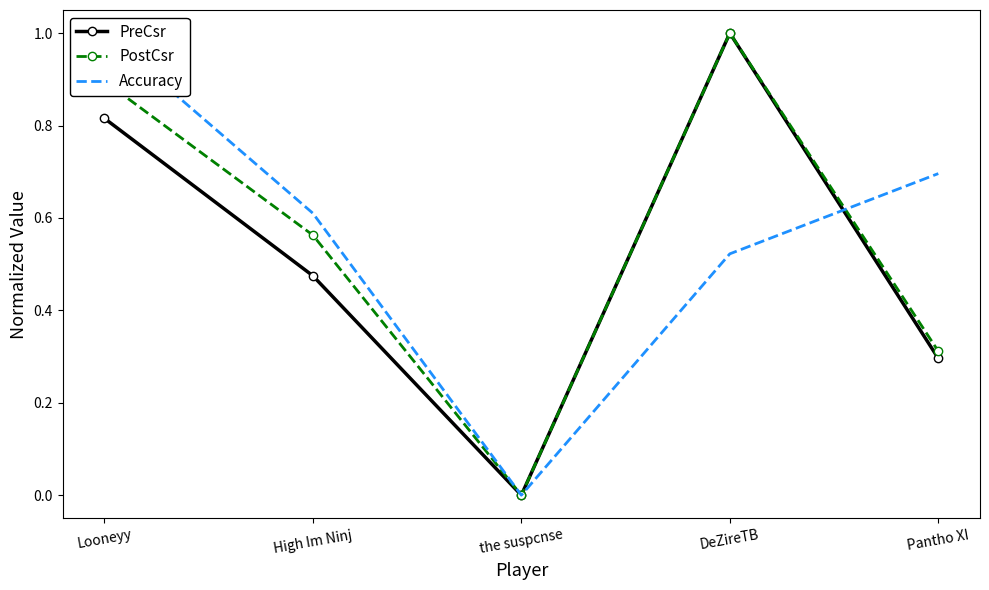

At how many categories does at least one series exceed 0?

4